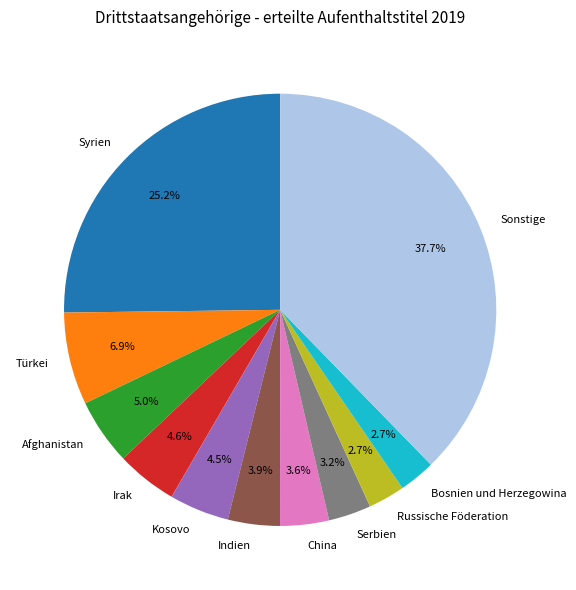

To the nearest percent, what is the difference between the Irak and Bosnien und Herzegowina slice percentages?

2%